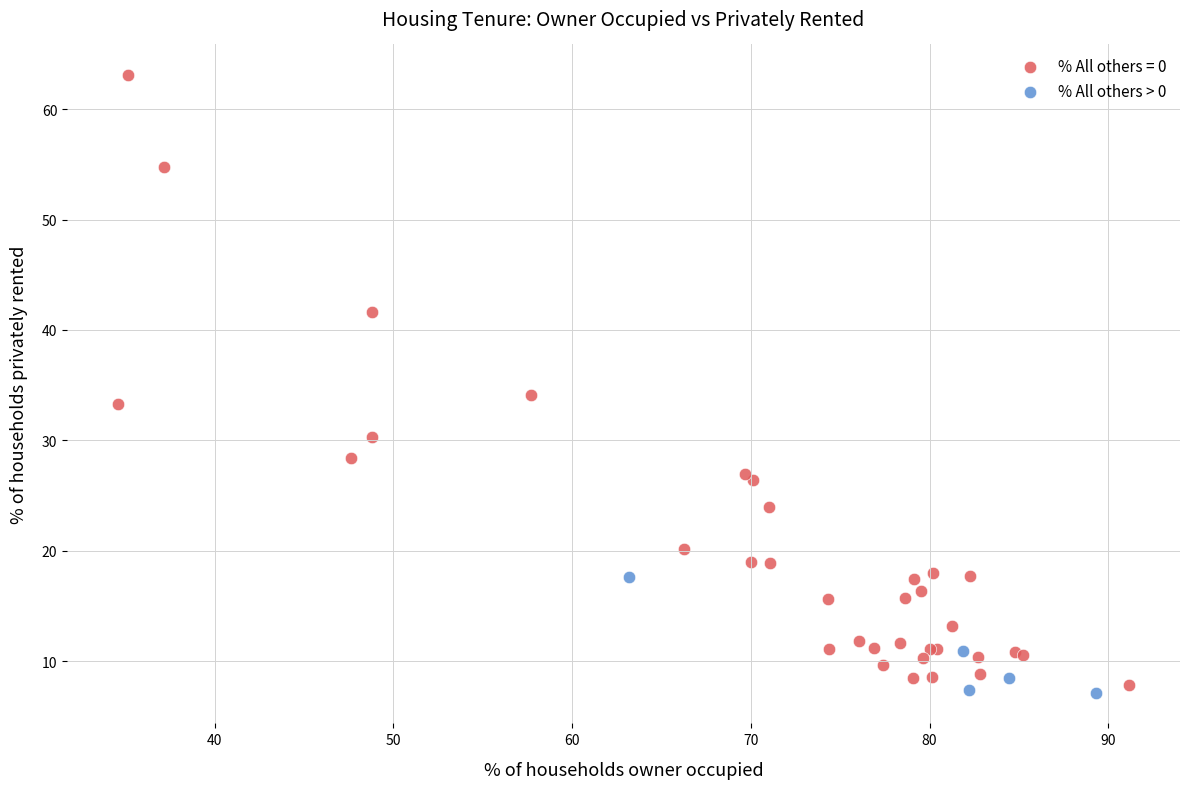

Which series reaches the maximum Y coordinate?

% All others = 0